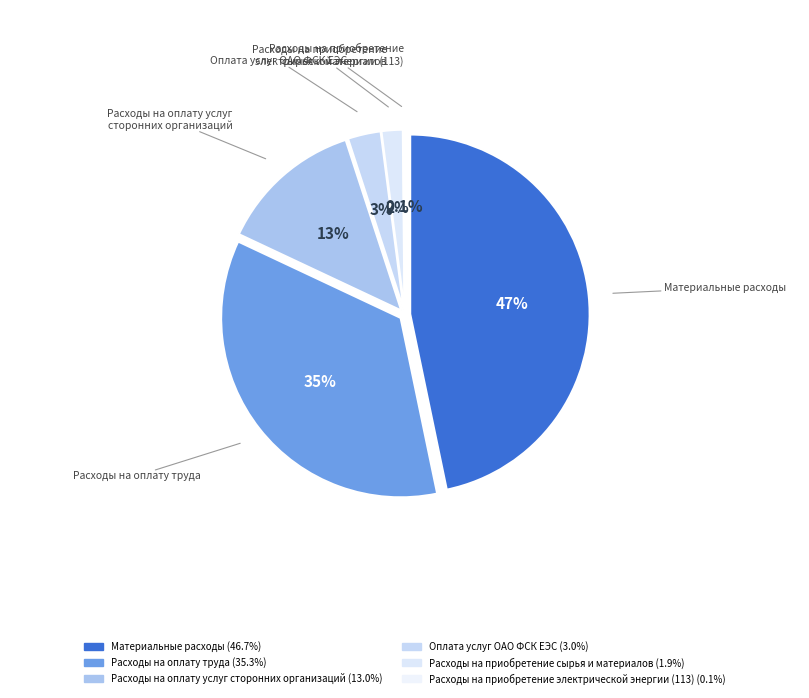

Is there a majority slice in this chart?

No